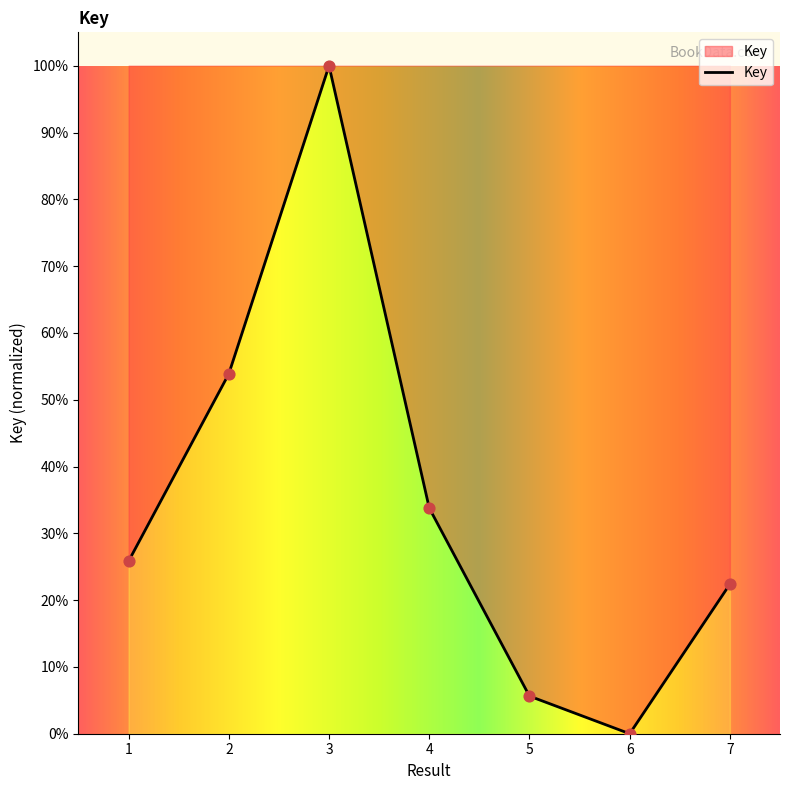

Which has a higher value, 3 or 2?

3